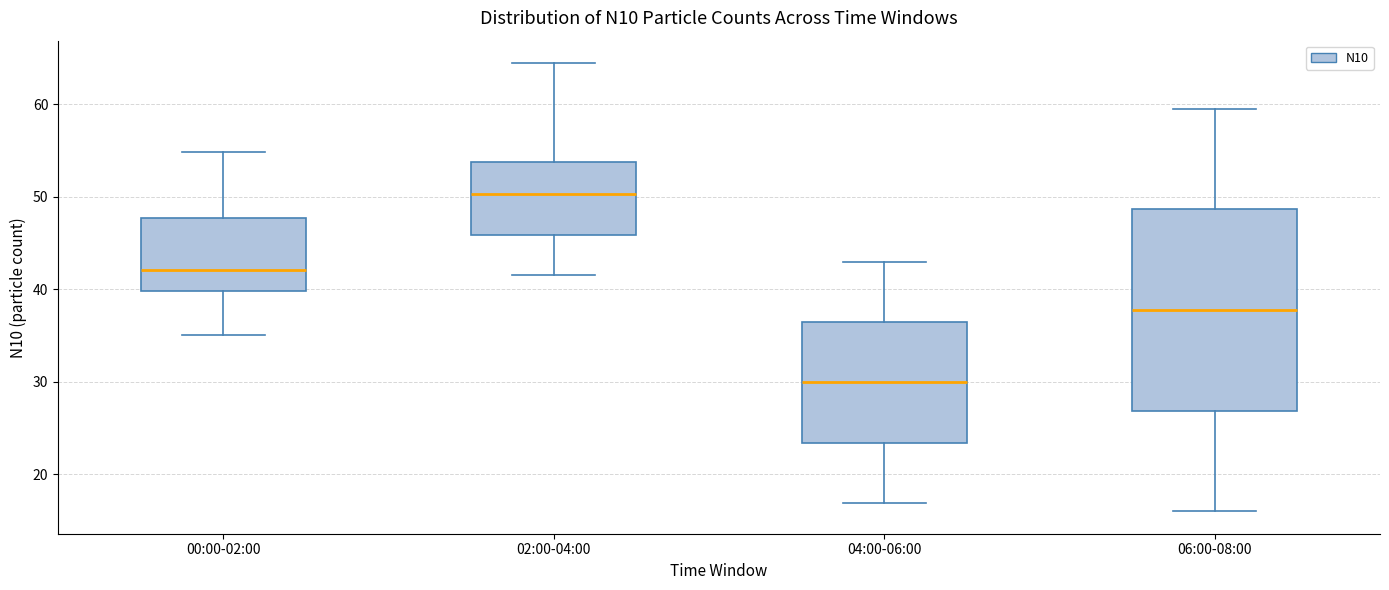

Which box has the highest median line?

02:00-04:00